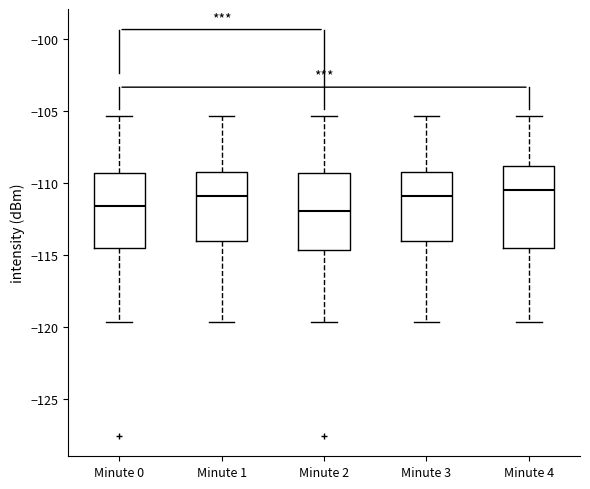

Where does the median line of the box for Minute 3 sit on the y-axis? The values are not printed on the chart, so give them approximately, as read against the axis.

-111.0